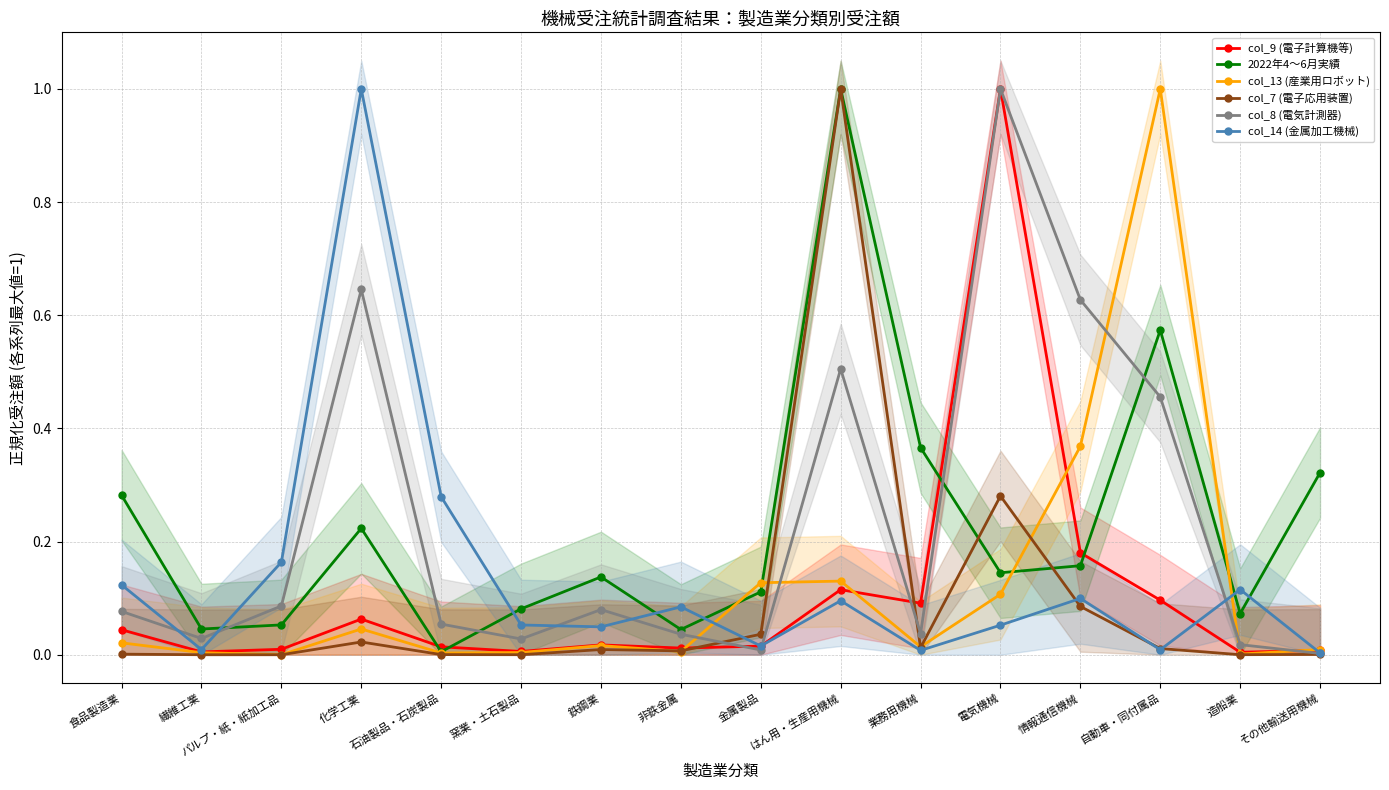

Which category has the highest value in the col_9 (電子計算機等) series?

電気機械